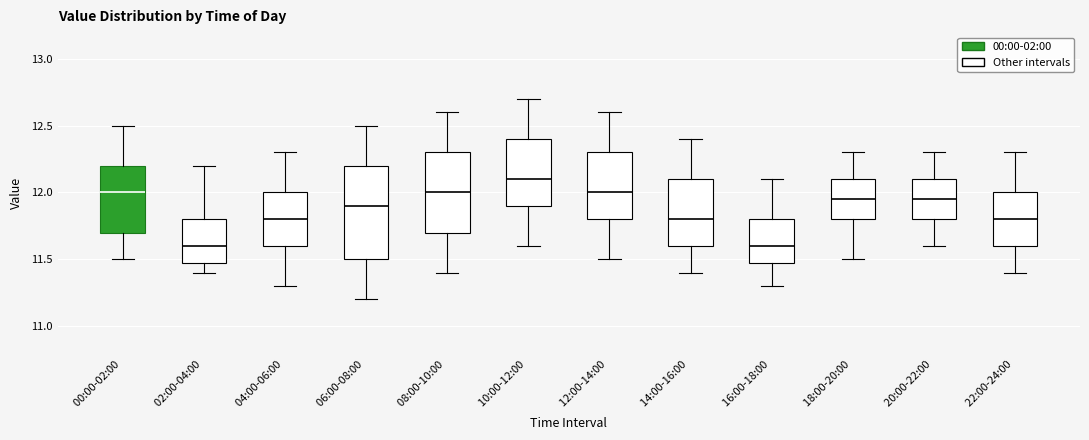

Comparing the boxes themselves (not the whiskers), which one is the tallest?

06:00-08:00